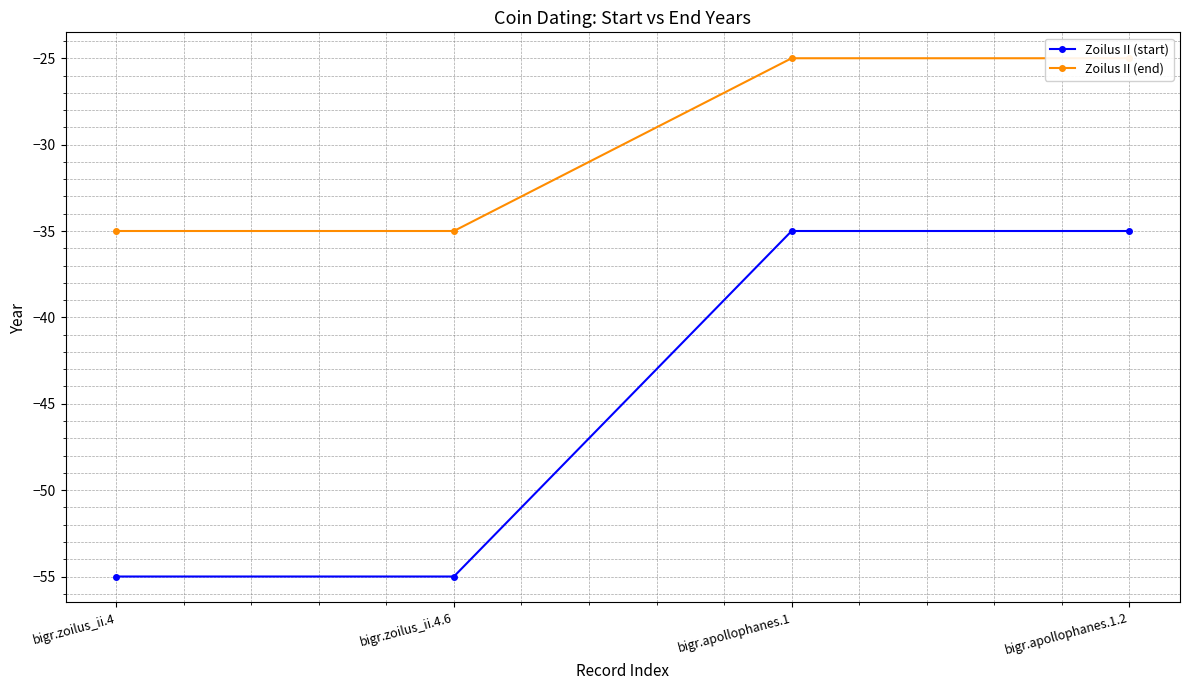

True or false: Zoilus II (end) has more than 1 interior local peaks.

False